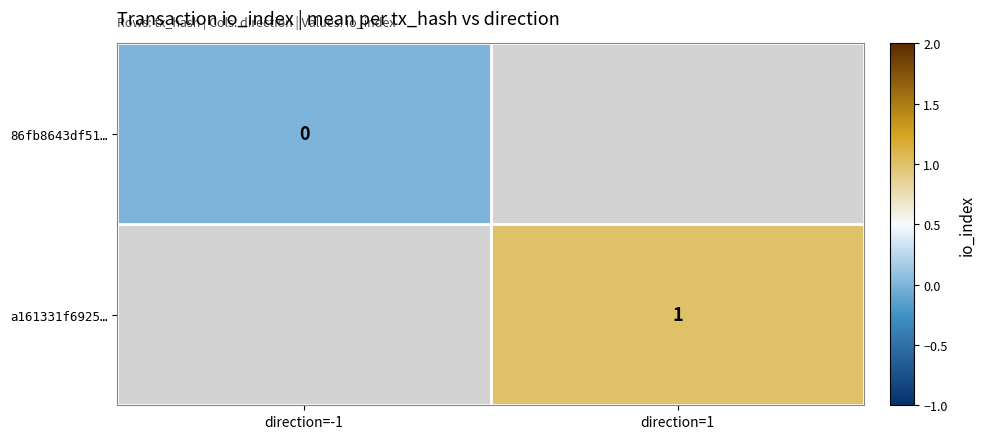

What is the maximum value shown in the chart?

1.0